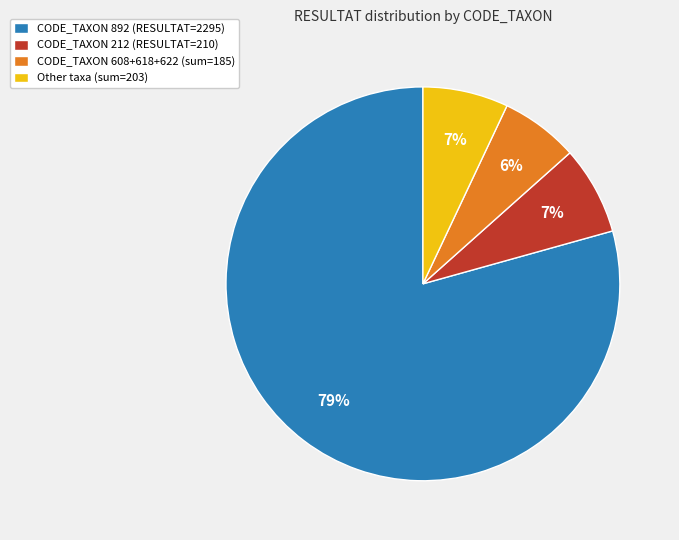

Which category has the smallest portion of the pie?

CODE_TAXON 608+618+622 (sum=185)